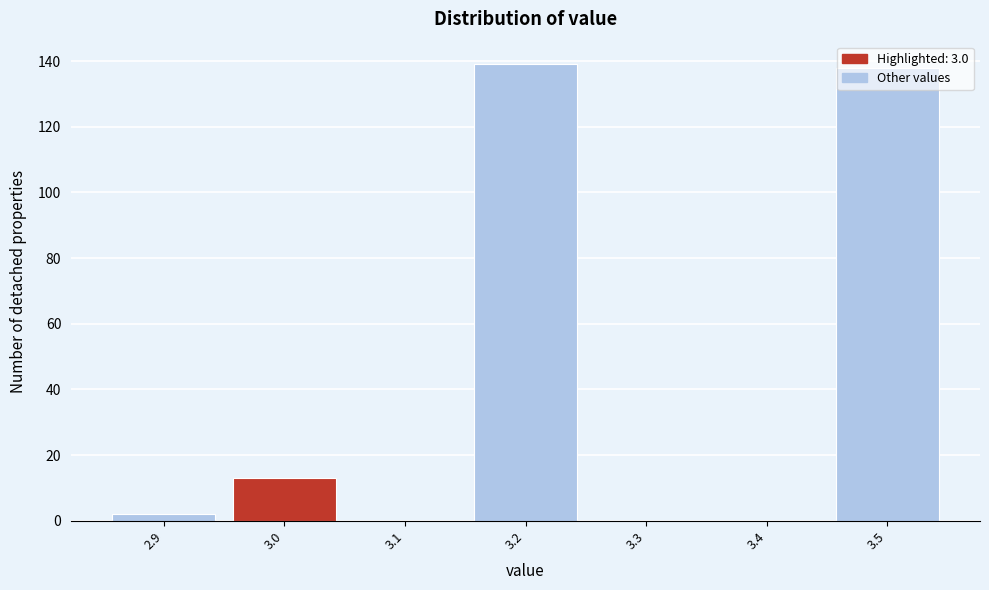

Reading left to right, transcribe this chart: for each bar, give the range it covers on the x-axis and its height. The values are not printed on the chart, so give them approximately, as read against the axis.

2.85 to 2.95: 2
2.95 to 3.05: 14
3.05 to 3.15: 0
3.15 to 3.25: 140
3.25 to 3.35: 0
3.35 to 3.45: 0
3.45 to 3.55: 138